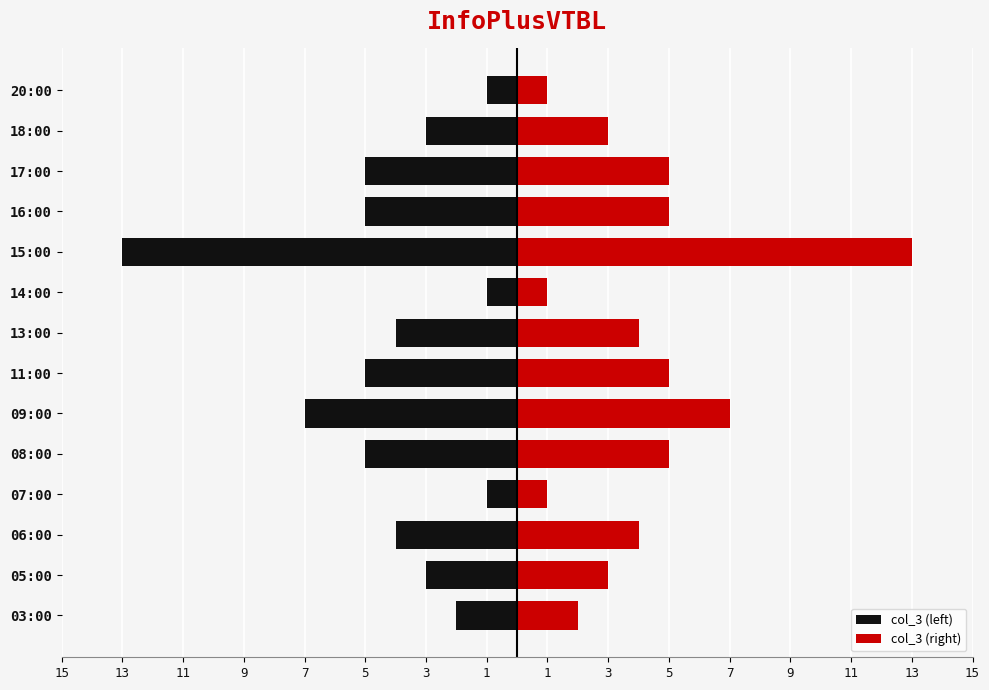

Between 07:00 and 14:00, which series saw the biggest shift?

col_3 (left)